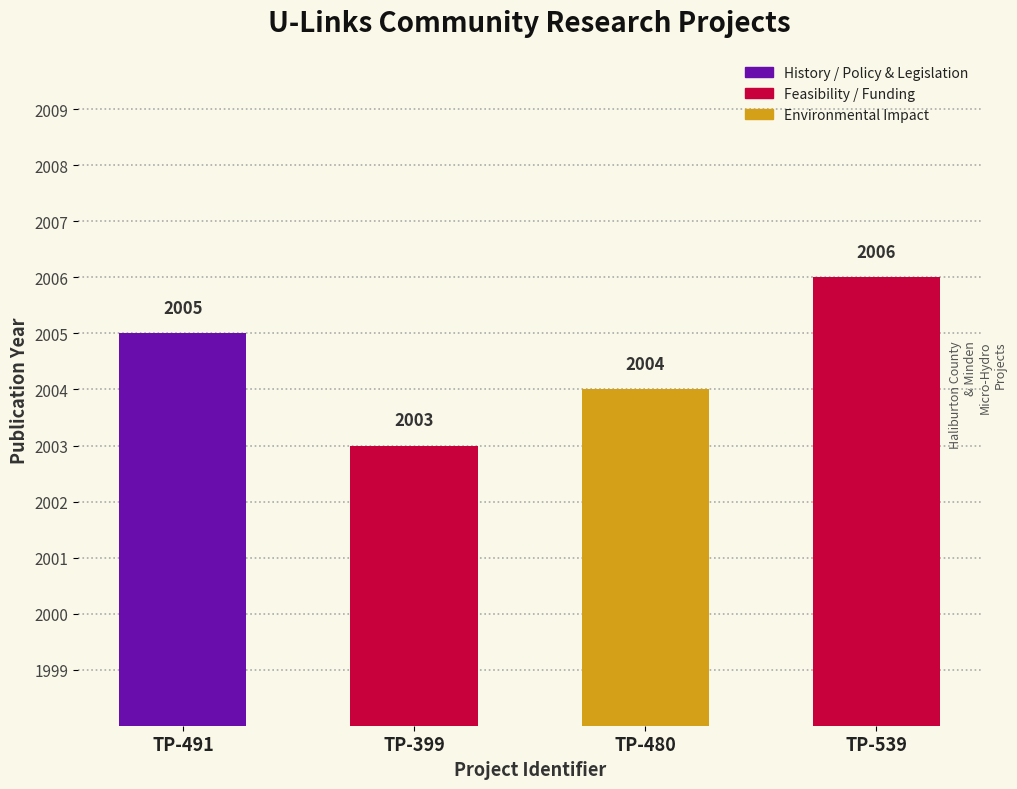

The chart shows a value of 2003 at TP-399. True or false?

True